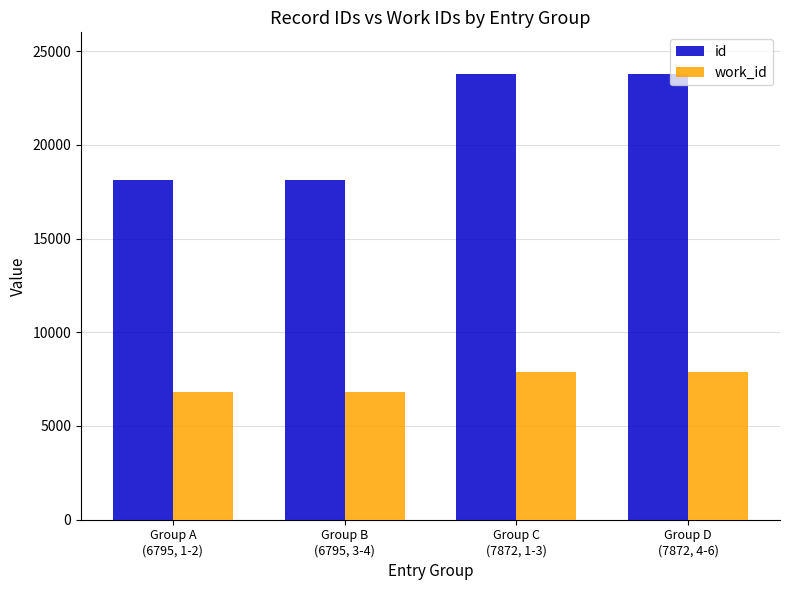

What is the difference between the second highest and minimum values in the work_id series?

1077.0